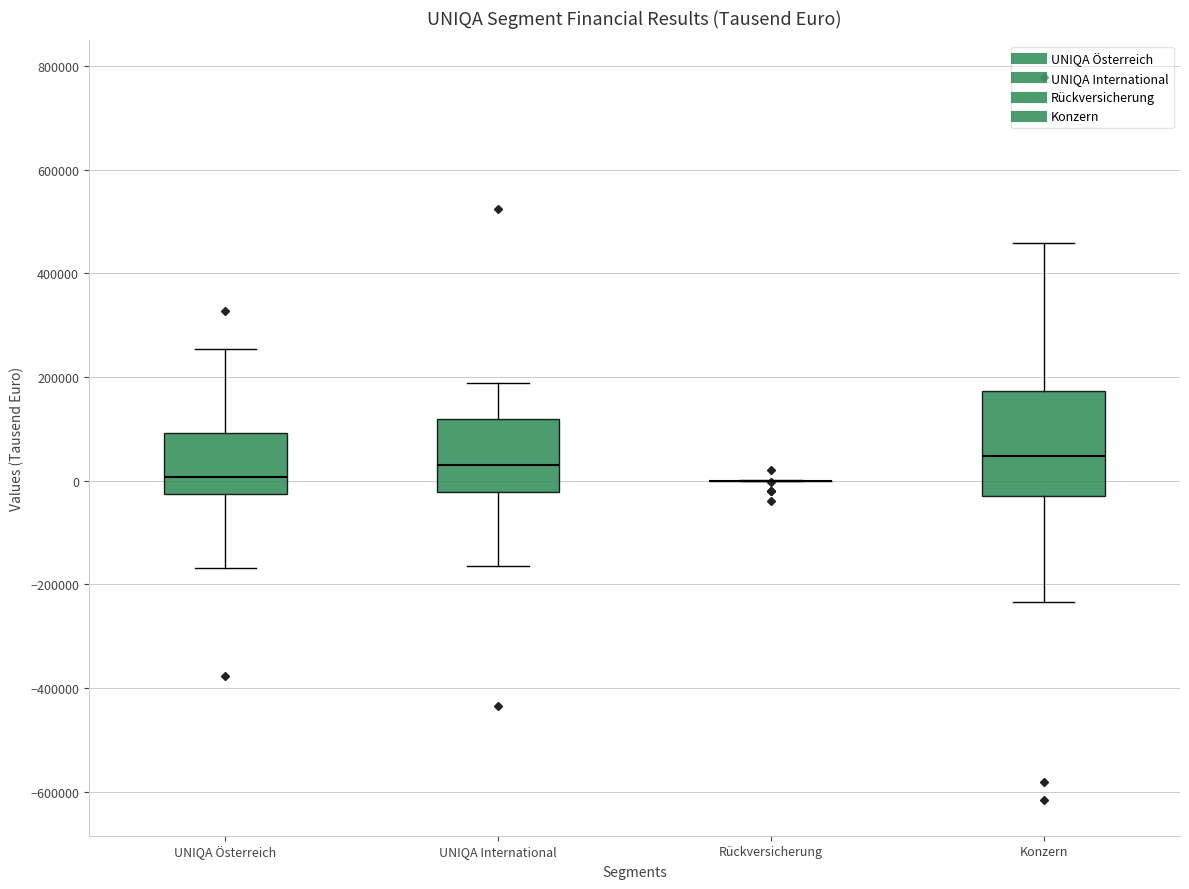

Reading left to right, transcribe this box plot: for each box, give where its median line is, the range the box spans, and where its two whiskers end, as read against the y-axis. The values are not printed on the chart, so give them approximately, as read against the axis.

UNIQA Österreich: median 0, box -20000 to 100000, whiskers -160000 to 260000
UNIQA International: median 20000, box -20000 to 120000, whiskers -160000 to 180000
Rückversicherung: box collapsed to a line at 0, whiskers 0 to 0
Konzern: median 40000, box -20000 to 180000, whiskers -240000 to 460000